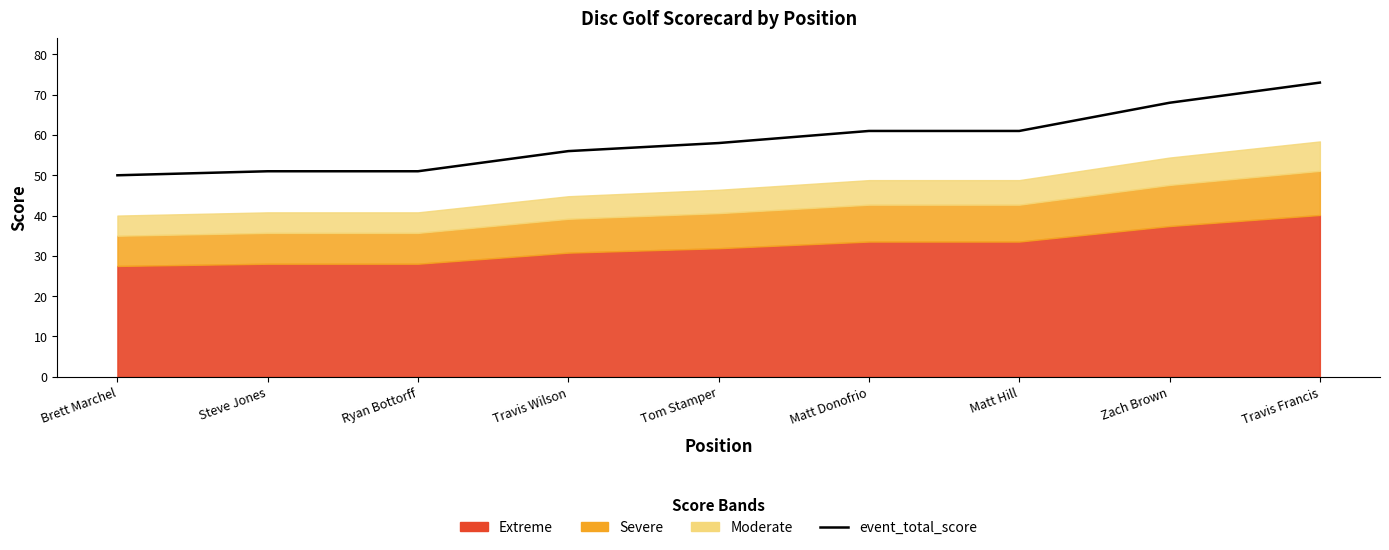

Reading right to left, transcribe all the data shown in this chart.

73	68	61	61	58	56	51	51	50